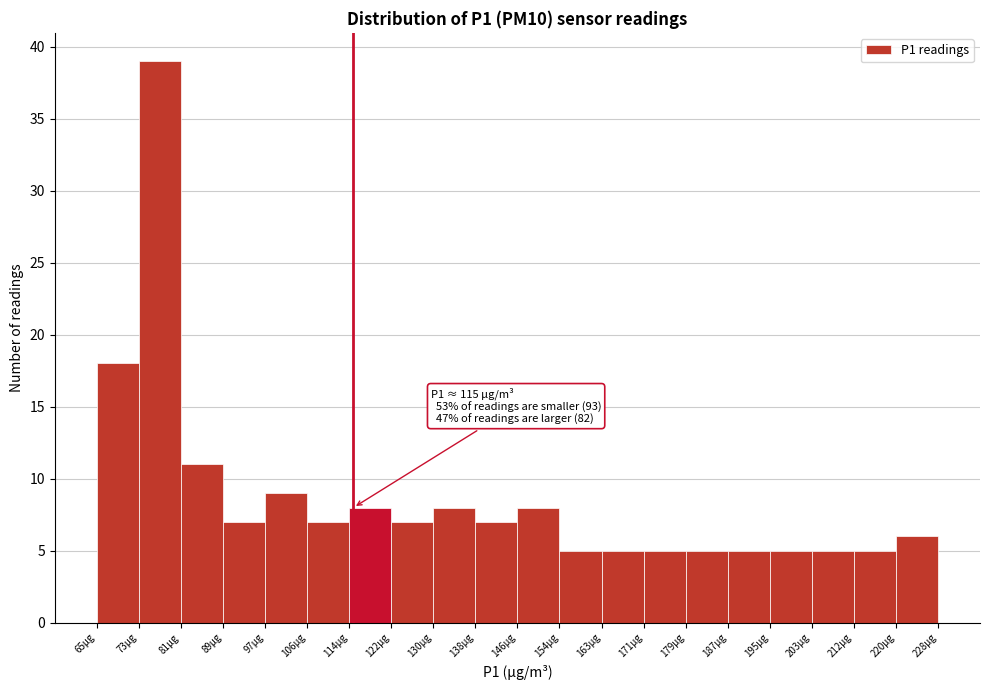

Which range on the x-axis has the tallest bar?

73 to 82